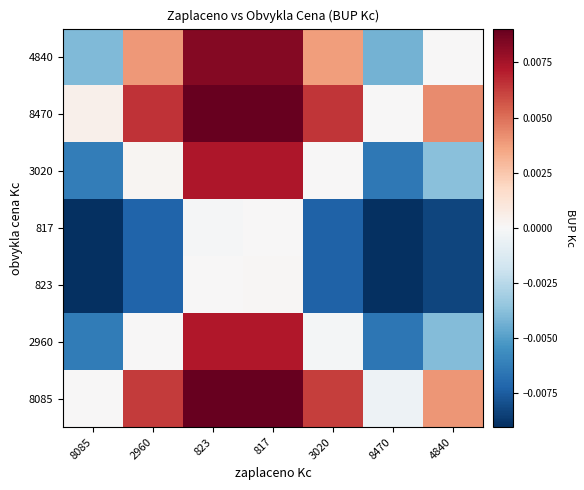

Which label corresponds to the largest value in the chart?

817